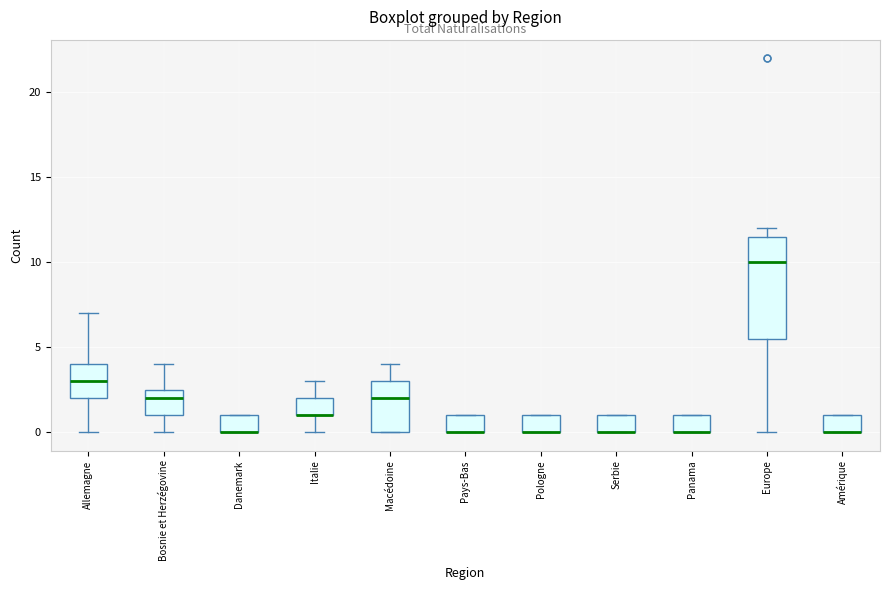

Which box is the tallest, from its lower edge to its upper edge?

Europe